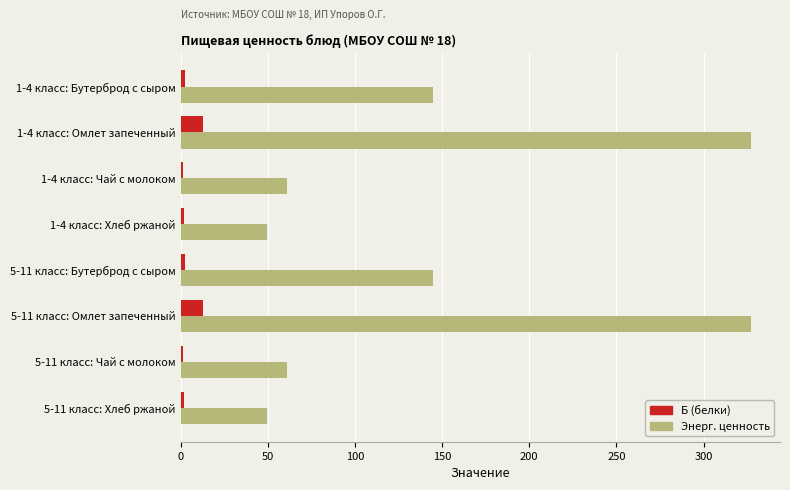

List the series in order of their peak value, highest first.

Энерг. ценность, Б (белки)